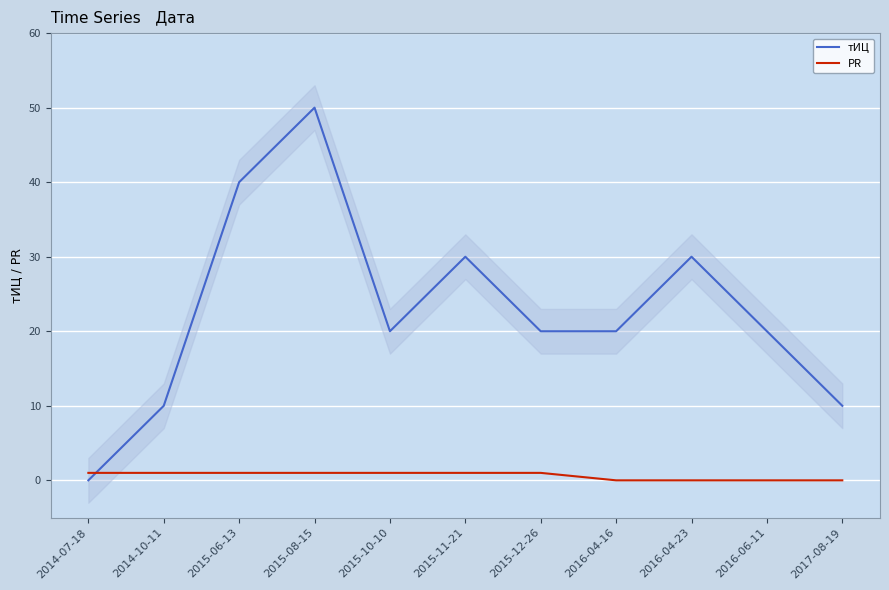

Read the тИЦ value at 2016-06-11.

20